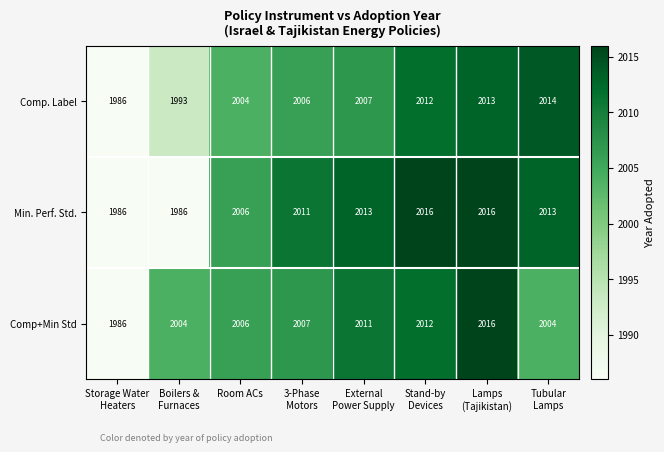

Count the Min. Perf. Std. values in the range 2006 to 2016.

6